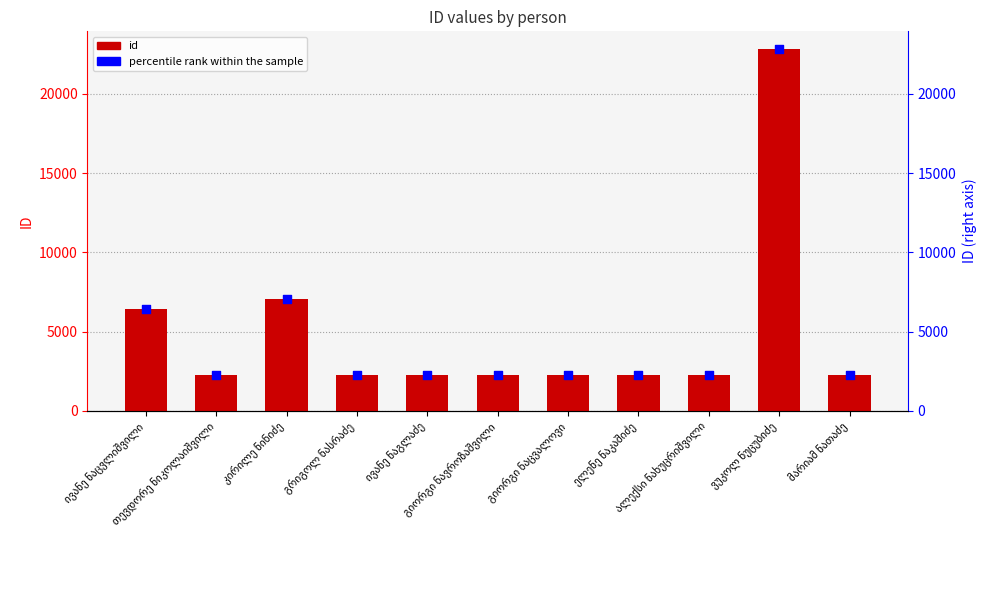

Which series has the largest total across all categories?

id